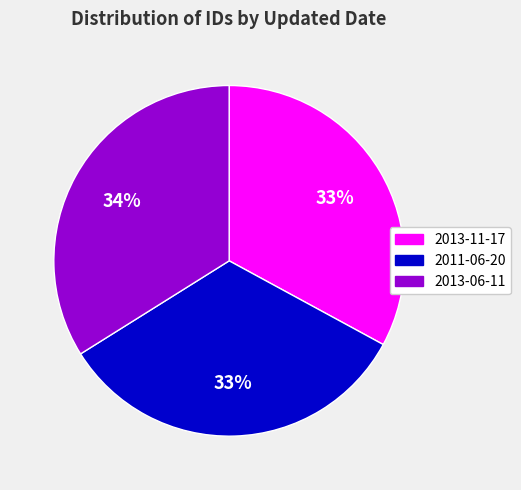

Between 2013-11-17 and 2013-06-11, which is larger?

2013-06-11